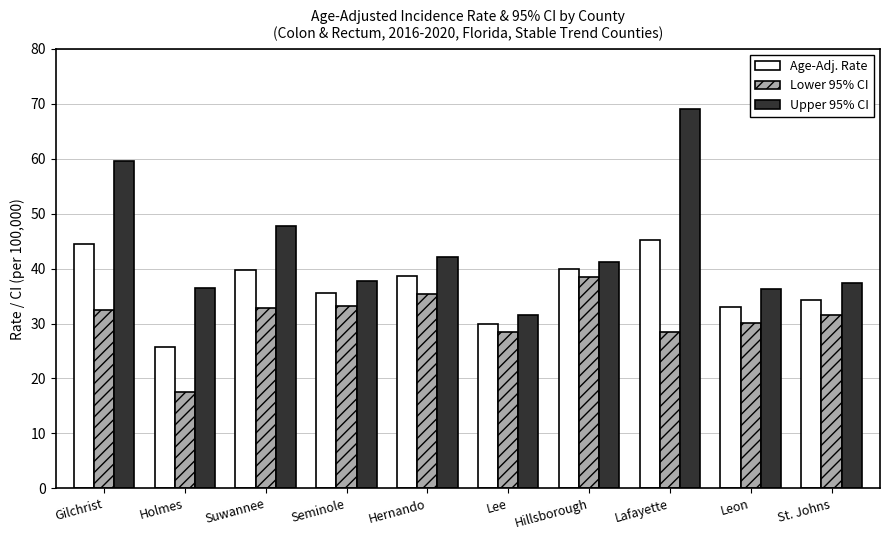

What is the spread (max minus min) of values at Holmes?

18.9